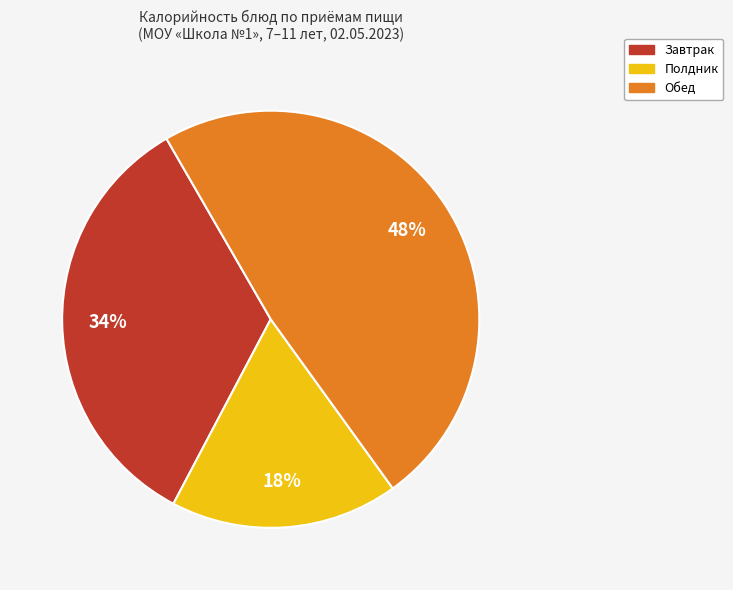

Count the number of slices in the pie.

3